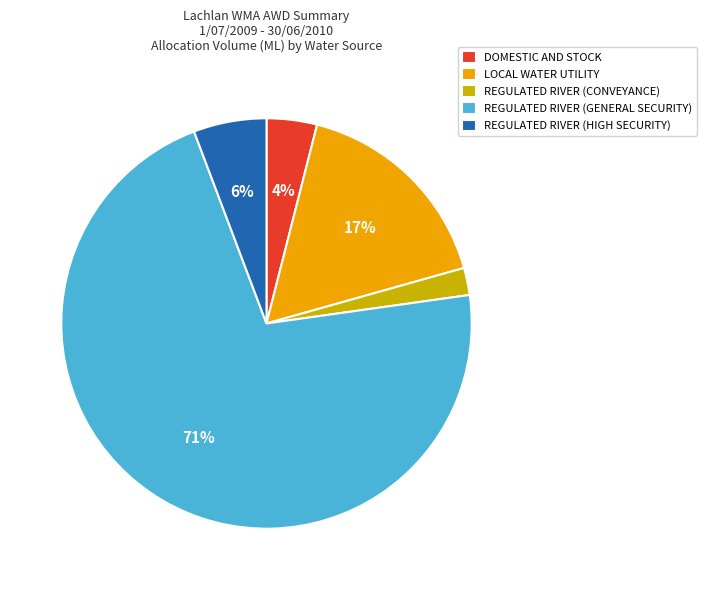

To the nearest percent, what portion does DOMESTIC AND STOCK represent?

4%